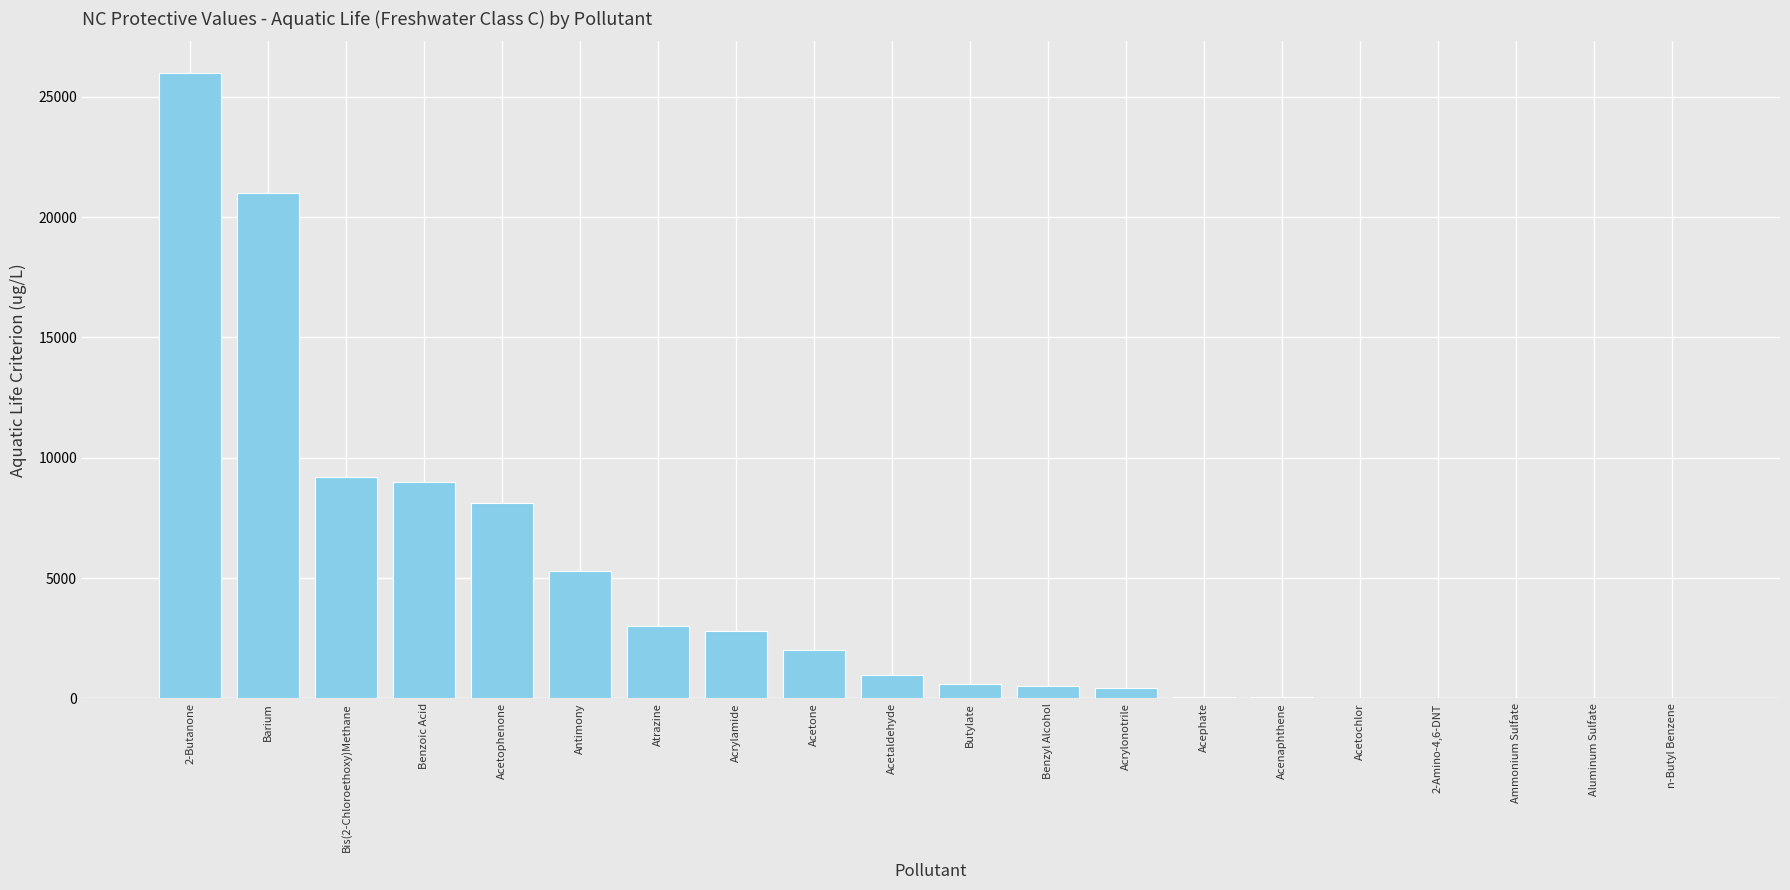

The value at Butylate is 610.0. True or false?

True